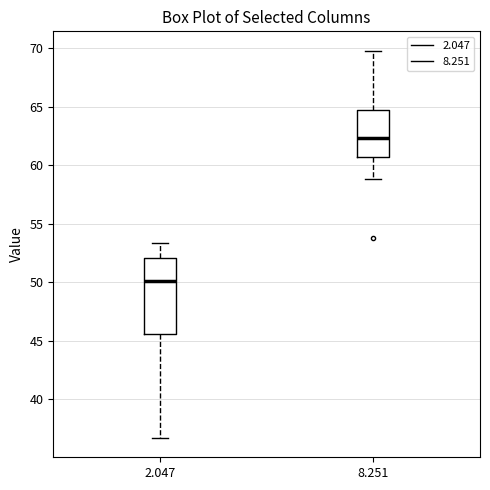

Reading left to right, transcribe this box plot: for each box, give where its median line is, the range the box spans, and where its two whiskers end, as read against the y-axis. The values are not printed on the chart, so give them approximately, as read against the axis.

2.047: median 50.0, box 45.5 to 52.0, whiskers 36.5 to 53.5
8.251: median 62.5, box 61.0 to 65.0, whiskers 59.0 to 70.0